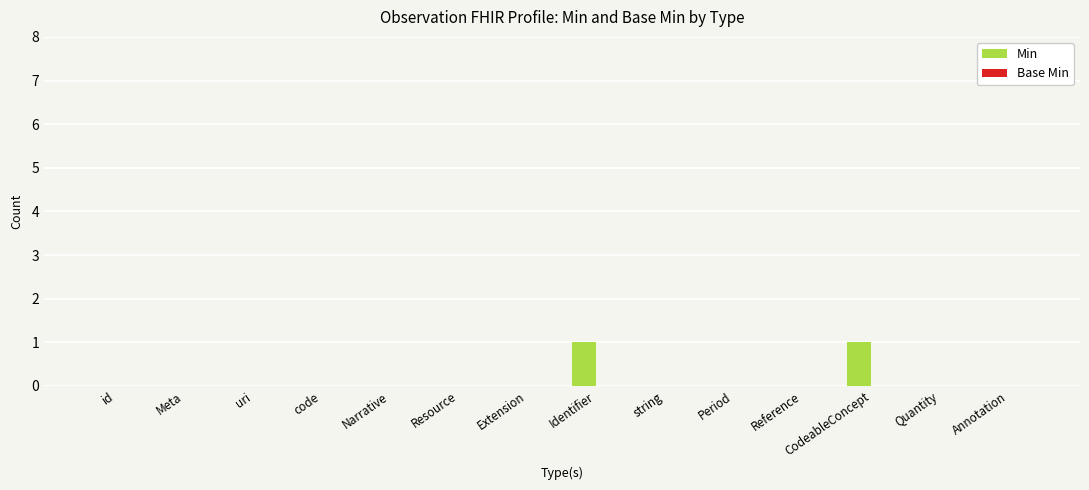

The chart shows a value of 0 at Quantity. True or false?

True